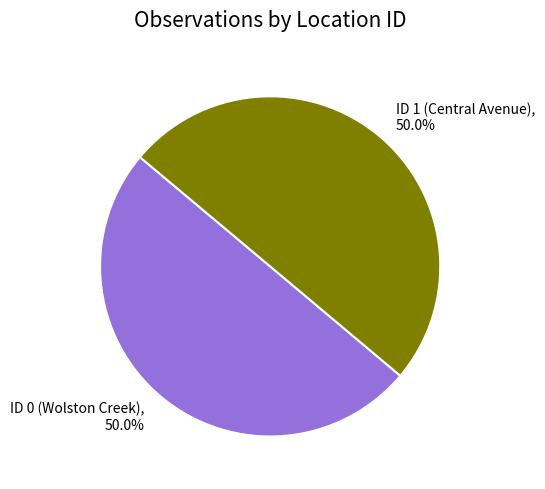

True or false: ID 1 (Central Avenue) accounts for 50% of the total.

True